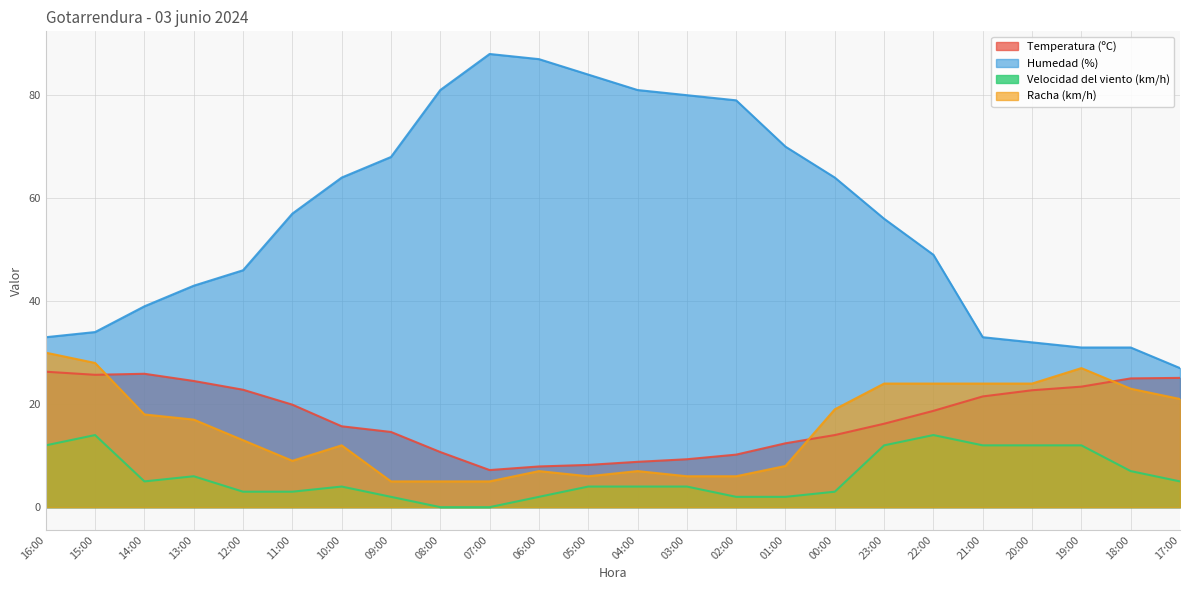

True or false: Humedad (%) and Racha (km/h) cross at least once.

False